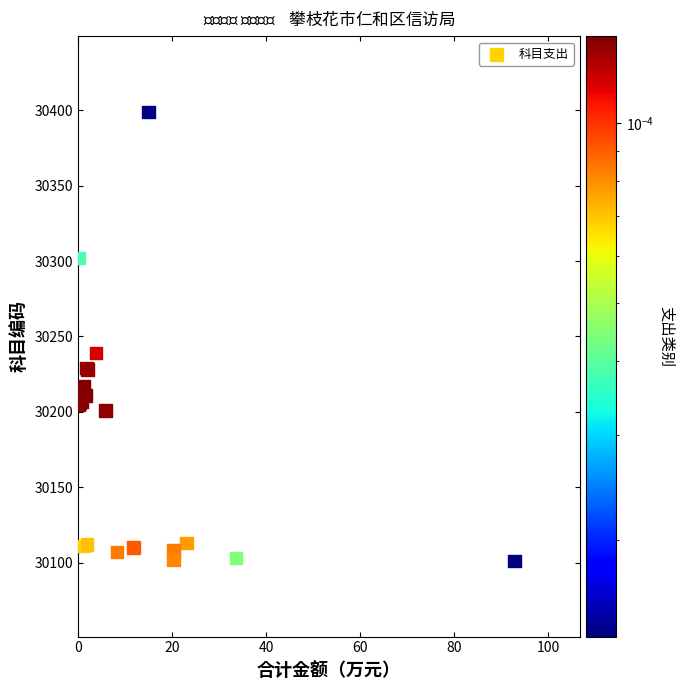

What Y value in the scatter plot is closest to 30250?

30239